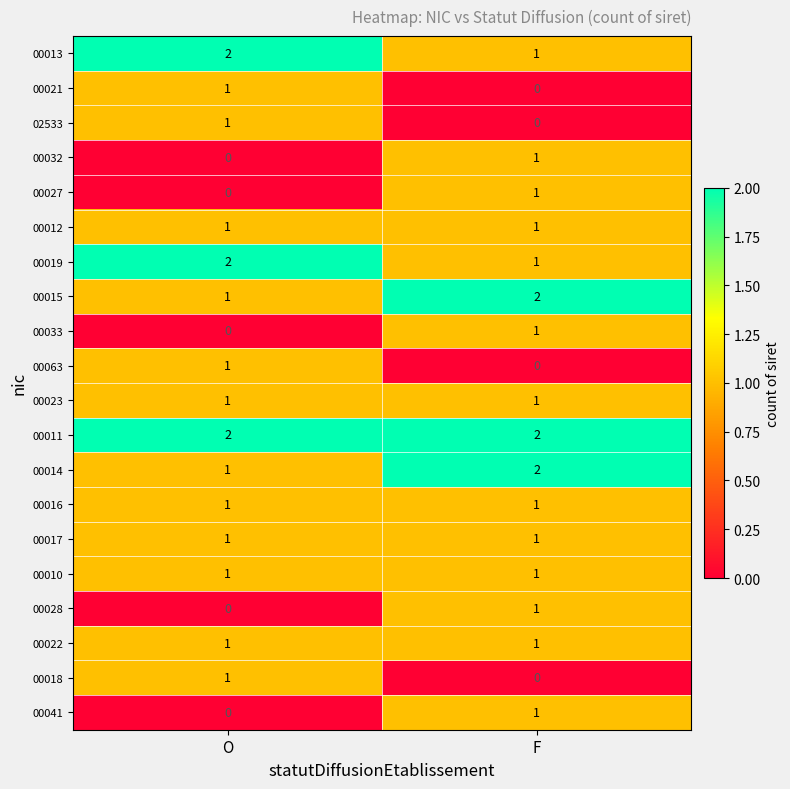

What is the total value across all series at O?

18